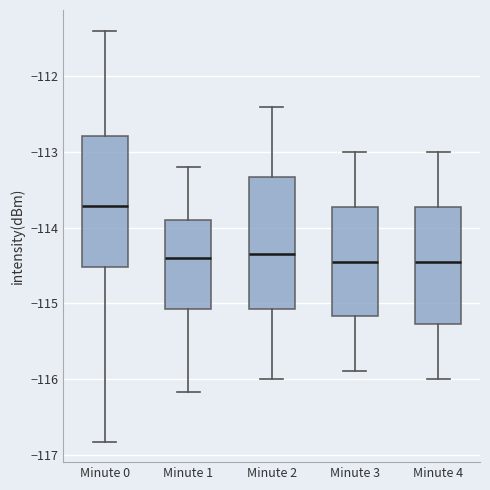

Reading left to right, transcribe this box plot: for each box, give where its median line is, the range the box spans, and where its two whiskers end, as read against the y-axis. The values are not printed on the chart, so give them approximately, as read against the axis.

Minute 0: median -113.7, box -114.5 to -112.8, whiskers -116.8 to -111.4
Minute 1: median -114.4, box -115.1 to -113.9, whiskers -116.2 to -113.2
Minute 2: median -114.3, box -115.1 to -113.3, whiskers -116.0 to -112.4
Minute 3: median -114.4, box -115.2 to -113.7, whiskers -115.9 to -113.0
Minute 4: median -114.4, box -115.3 to -113.7, whiskers -116.0 to -113.0